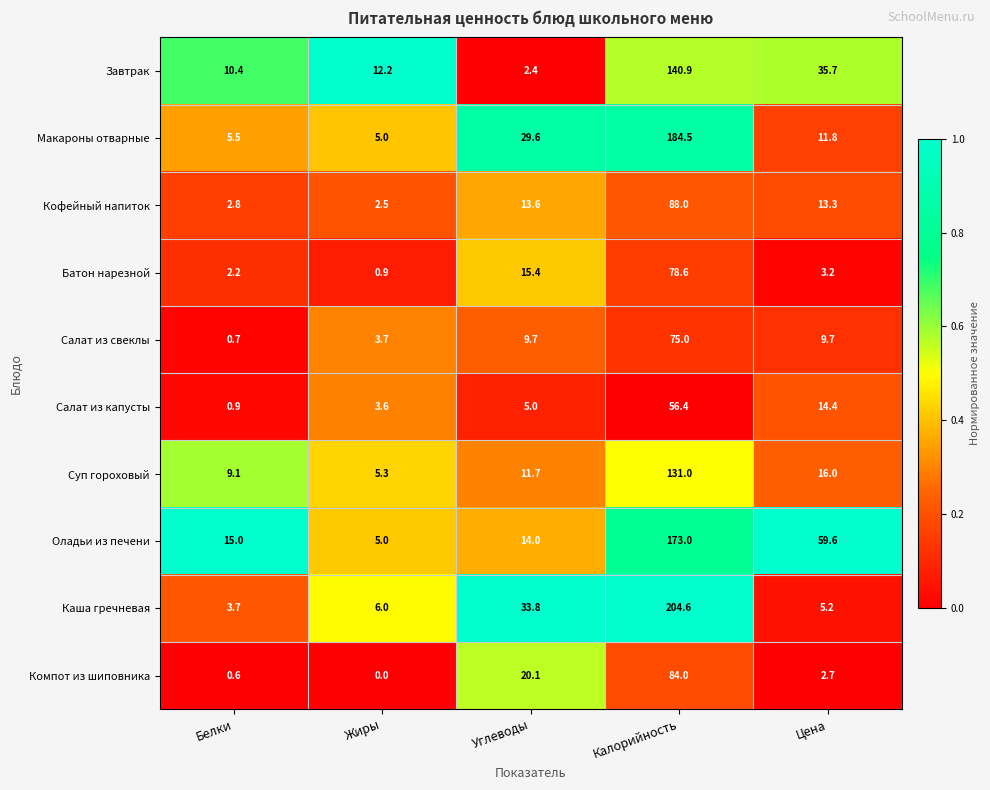

List the series in order of their peak value, lowest first.

Салат из капусты, Салат из свеклы, Батон нарезной, Компот из шиповника, Кофейный напиток, Суп гороховый, Завтрак, Оладьи из печени, Макароны отварные, Каша гречневая